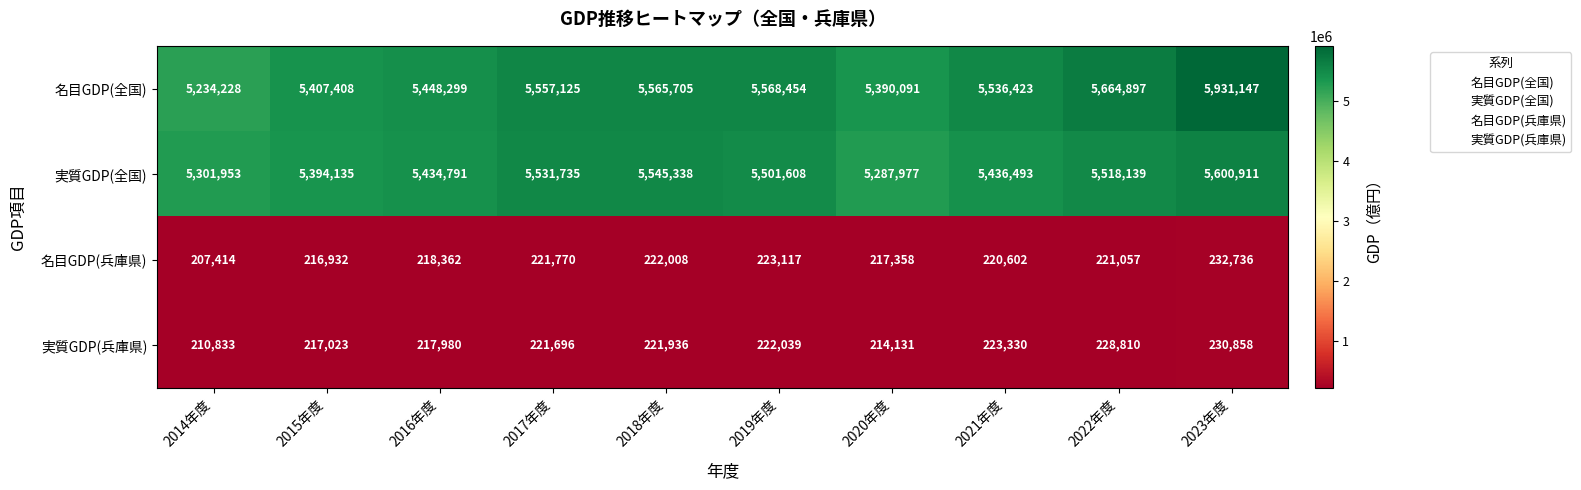

Which label corresponds to the largest value in the chart?

2023年度